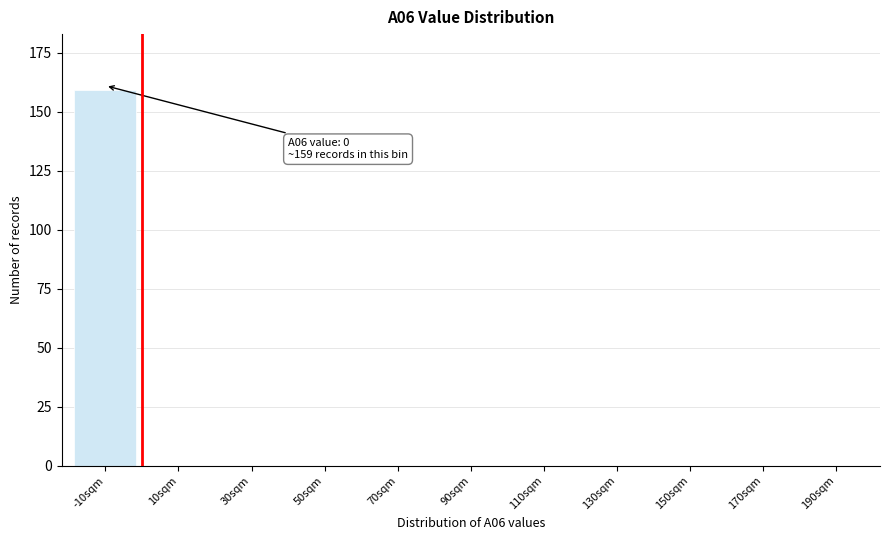

Reading right to left, what are all the values shown in this chart?

190sqm=0	170sqm=0	150sqm=0	130sqm=0	110sqm=0	90sqm=0	70sqm=0	50sqm=0	30sqm=0	10sqm=0	-10sqm=159